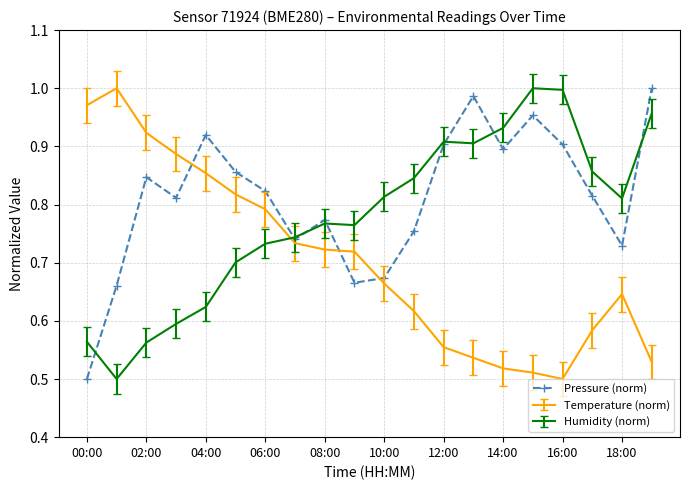

Which series has the largest total across all categories?

Pressure (norm)